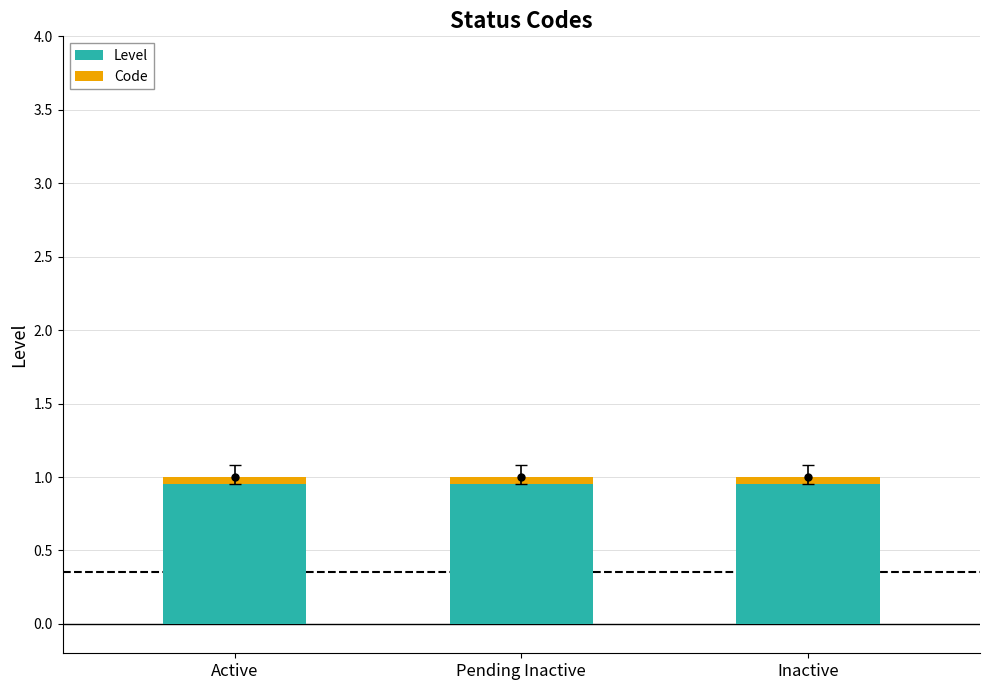

Rank the series by their maximum value, from highest to lowest.

Level, Code